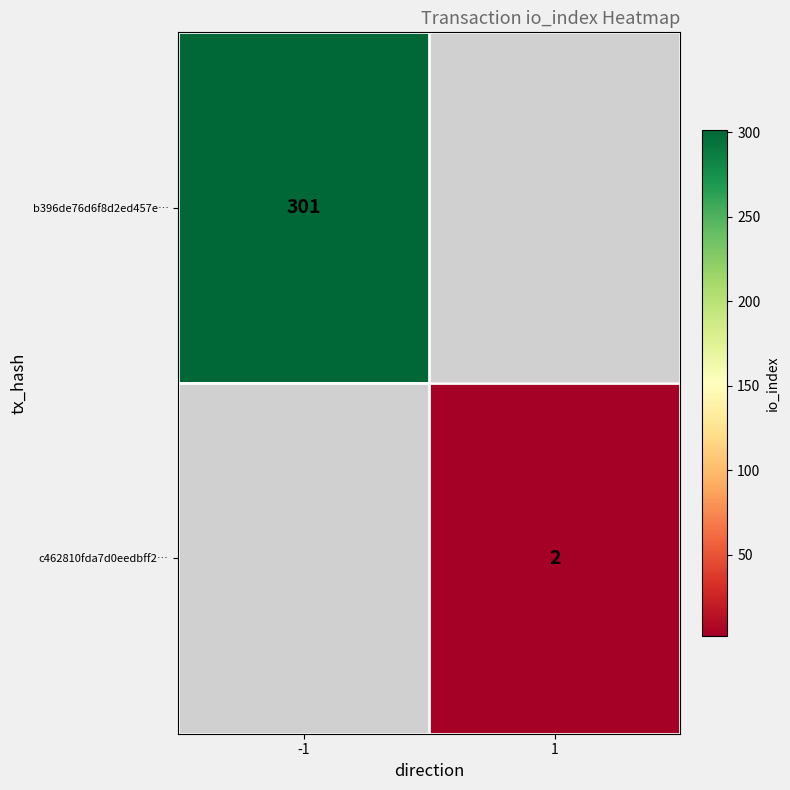

Is it true that c462810fda7d0eedbff2… equals 2 at 1?

True